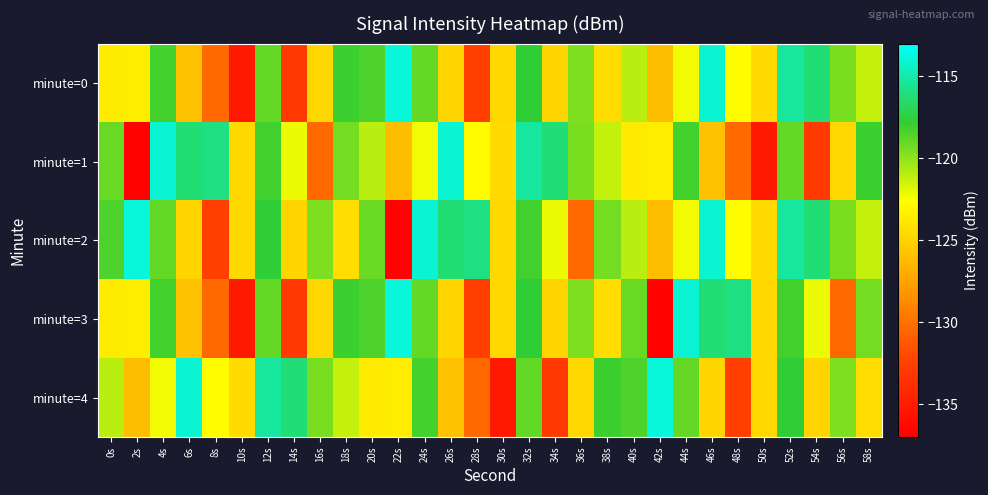

Rank the series at 30s from highest to lowest value.

minute=1, minute=2, minute=0, minute=3, minute=4